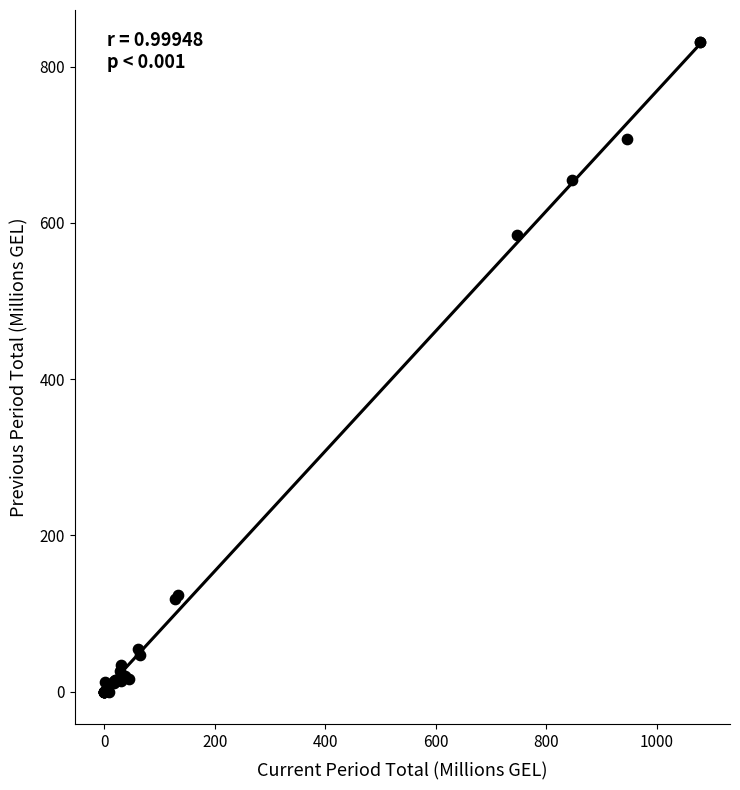

What Y value in the scatter plot is closest to 415?

584.1